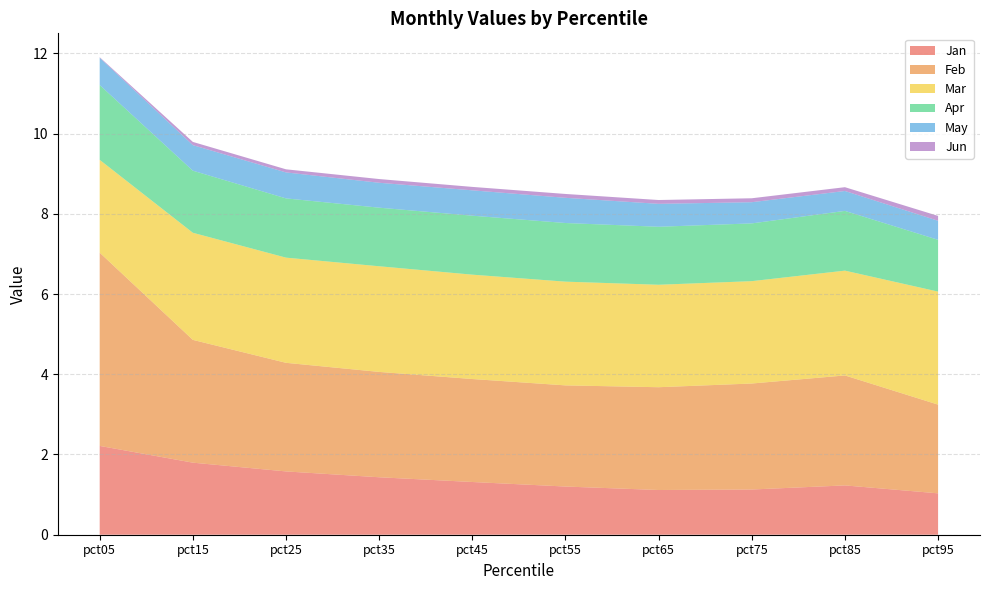

Reading left to right, transcribe all the data shown in this chart.

Jan: 2.2	1.8	1.6	1.4	1.3	1.2	1.1	1.1	1.2	1.0
Feb: 4.8	3.1	2.7	2.6	2.6	2.5	2.6	2.6	2.7	2.2
Mar: 2.3	2.7	2.6	2.6	2.6	2.6	2.6	2.6	2.6	2.8
Apr: 1.9	1.5	1.5	1.5	1.5	1.5	1.4	1.4	1.5	1.3
May: 0.7	0.6	0.6	0.6	0.6	0.6	0.6	0.5	0.5	0.5
Jun: 0.0	0.1	0.1	0.1	0.1	0.1	0.1	0.1	0.1	0.1